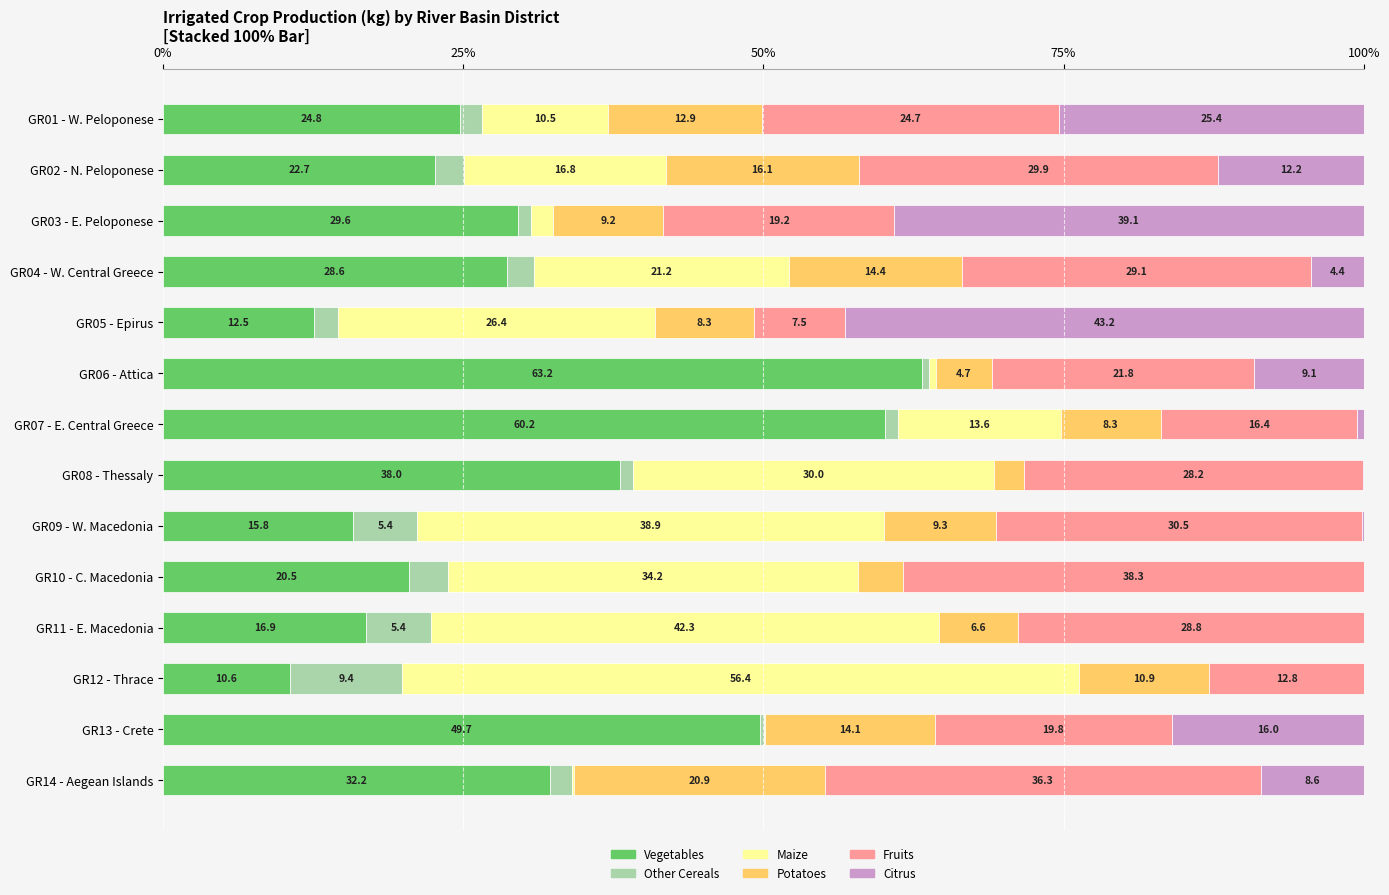

What is the maximum value for Vegetables?

63.2